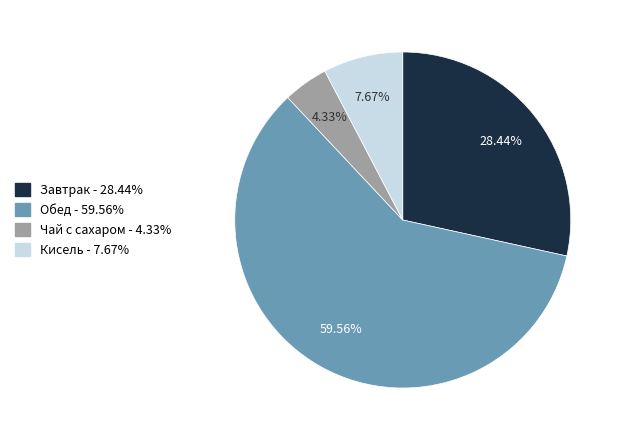

How many slices are in this pie chart?

4